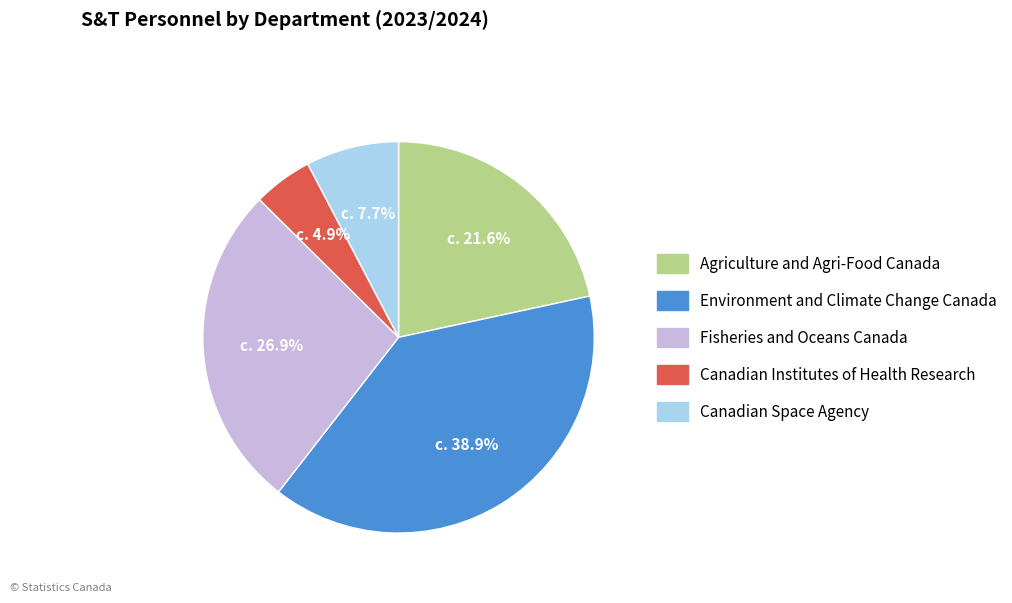

Does Canadian Space Agency represent more than half of the total?

No